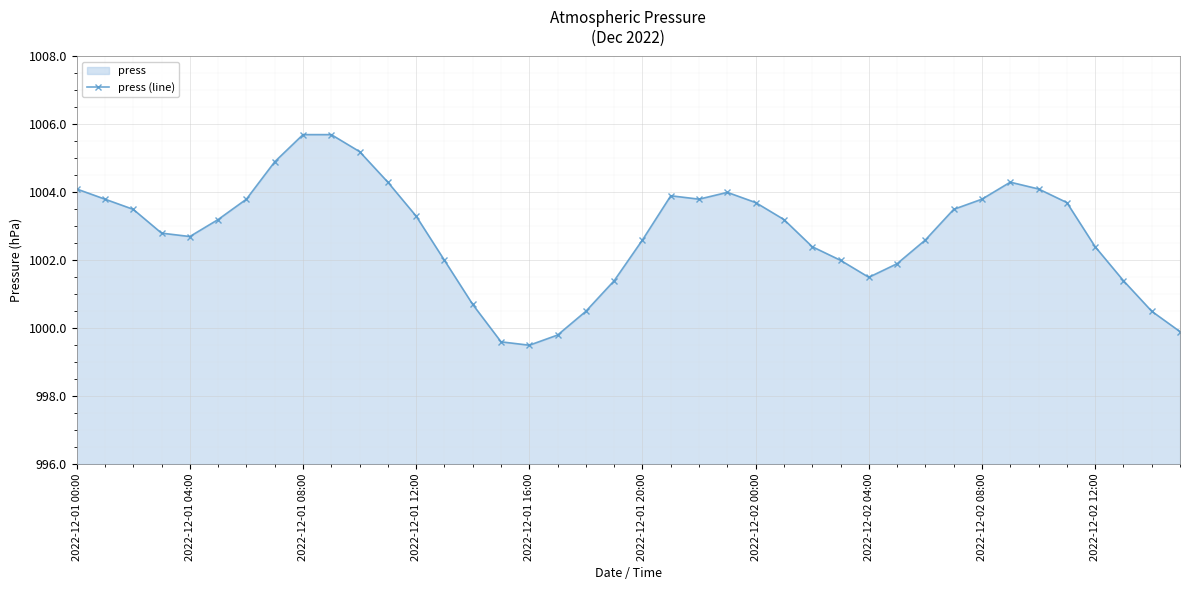

At which label is the value closest to 1002?

13